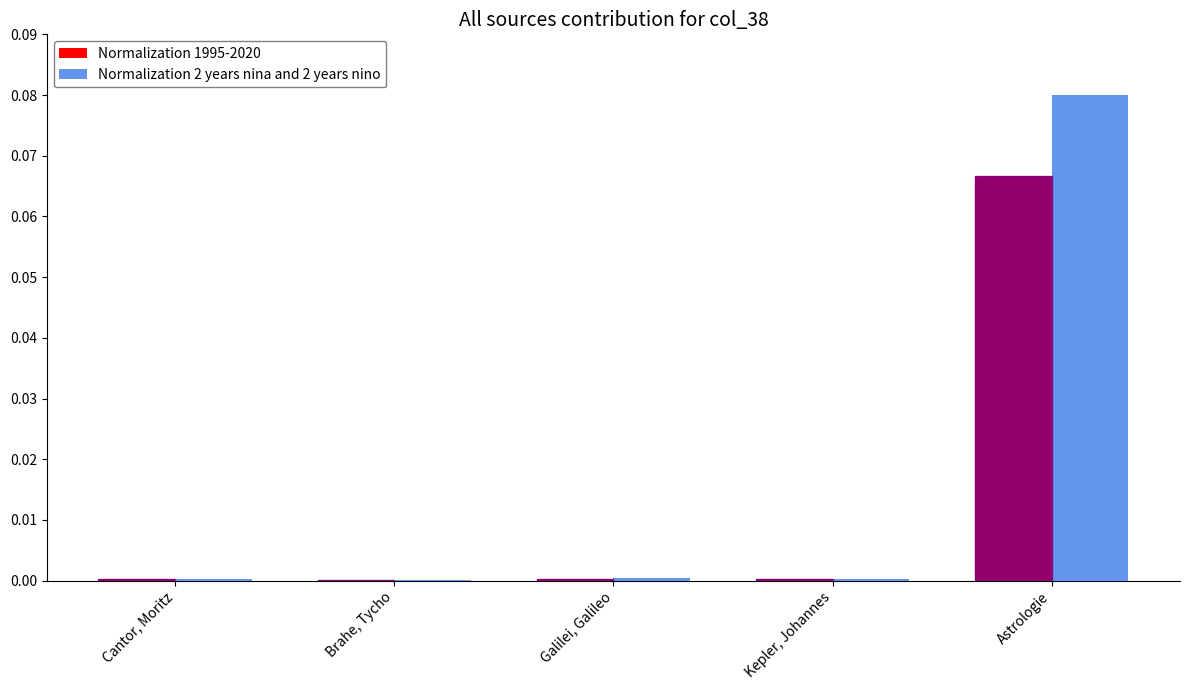

At how many categories does at least one series exceed 0?

5